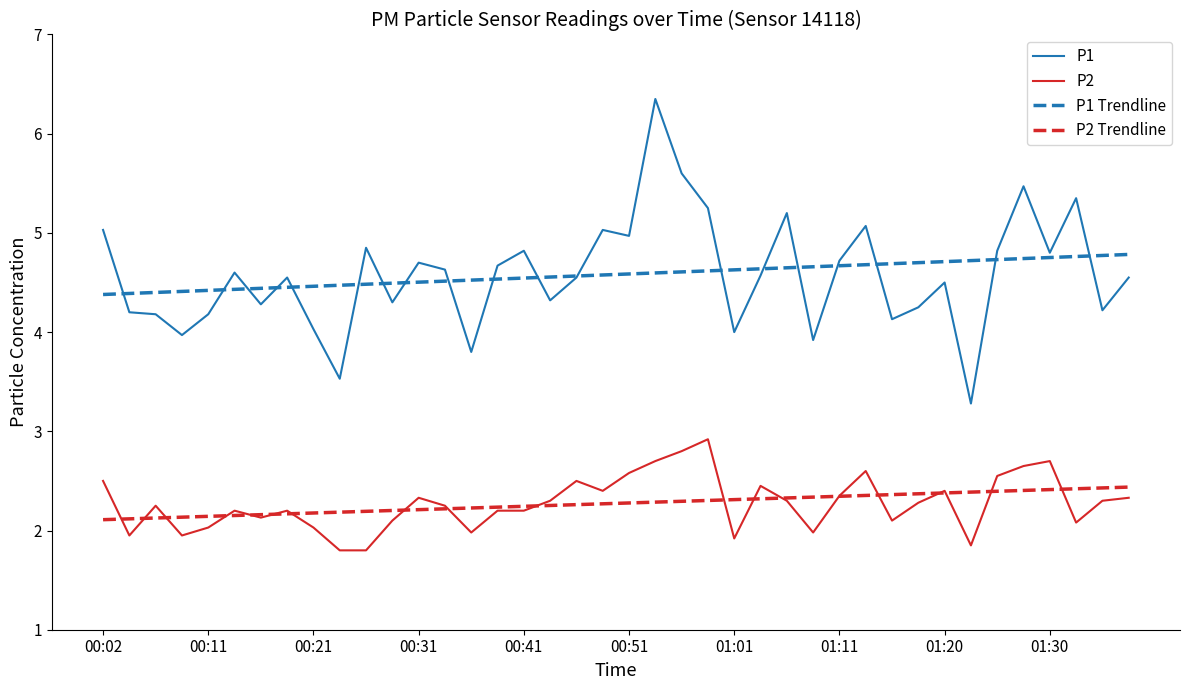

True or false: P1 and P2 Trendline cross at least once.

False